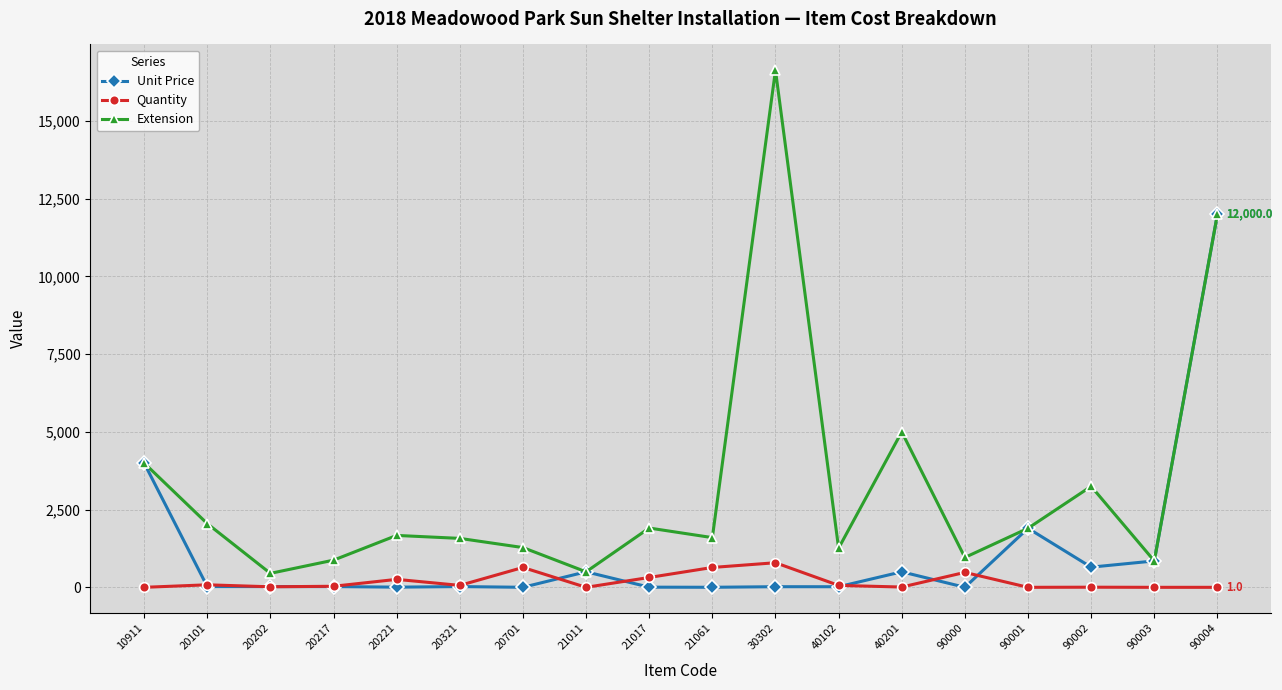

Which series has the largest range (max minus min)?

Extension